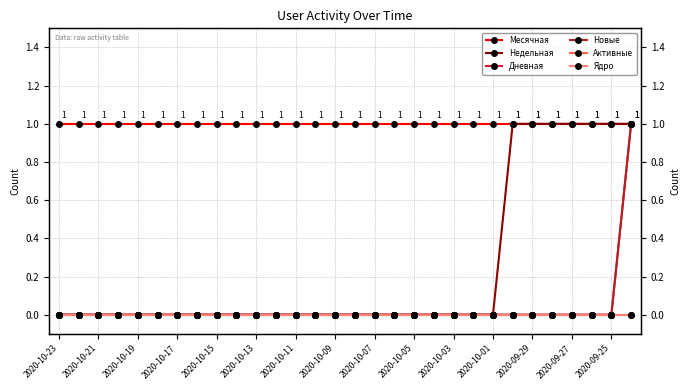

Does the chart have visible grid lines?

Yes